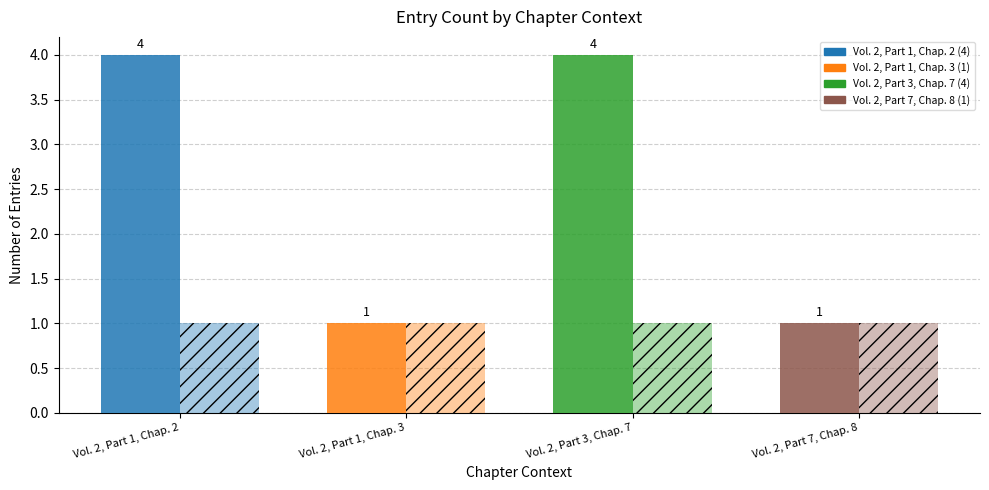

Are the bars grouped side by side (vs. stacked)?

Yes